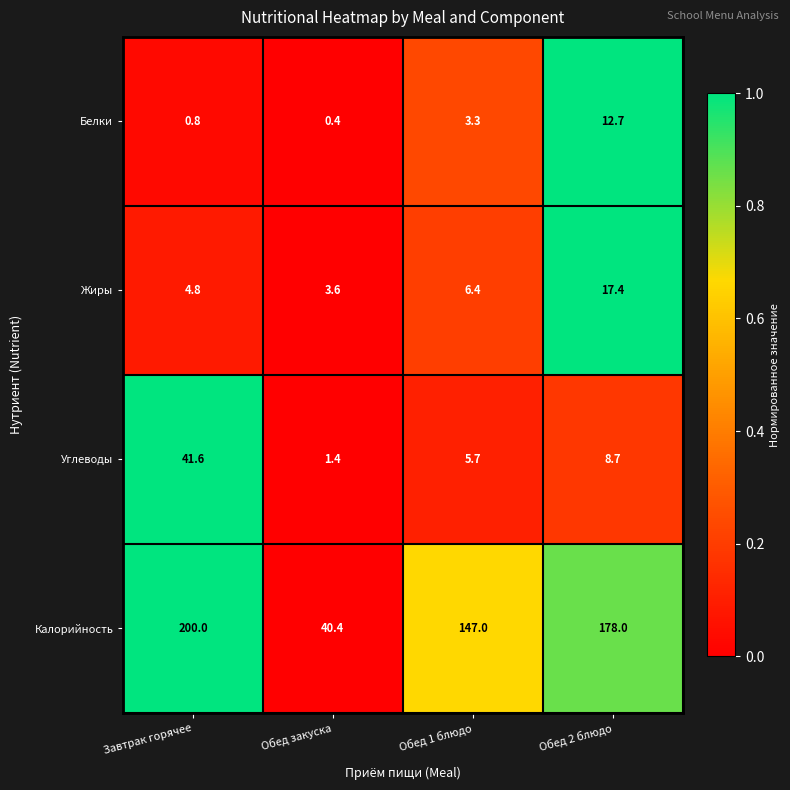

What is the difference between the second highest and second lowest values in the Жиры series?

1.6